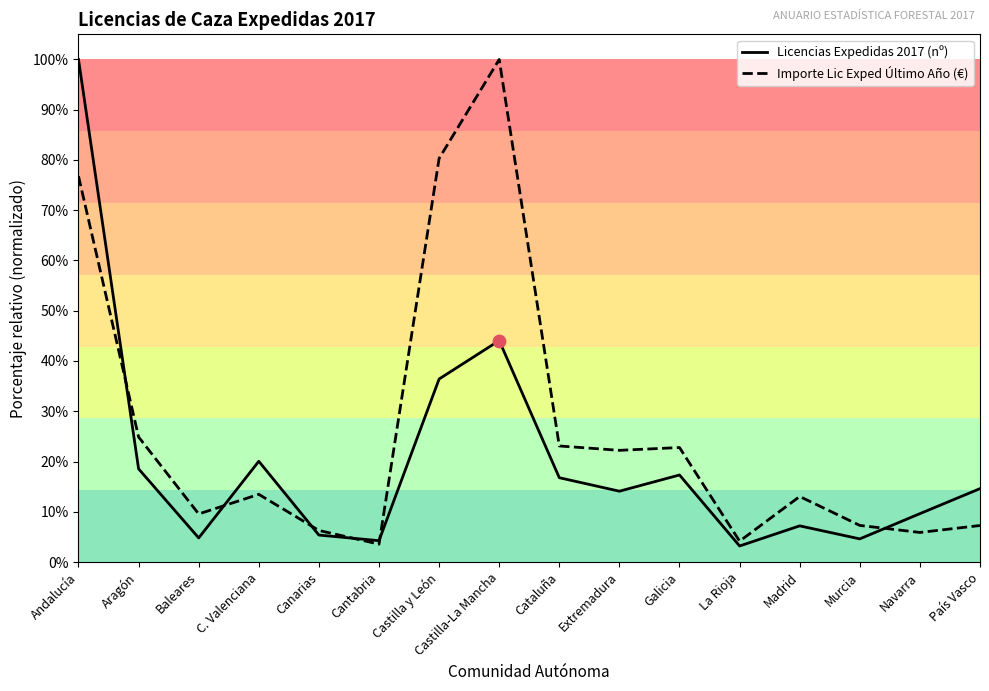

Which series contains the lowest Y value?

Licencias Expedidas 2017 (nº)